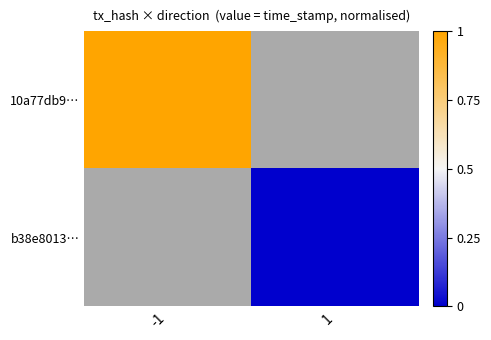

At which label is 10a77db9… closest to 1?

-1